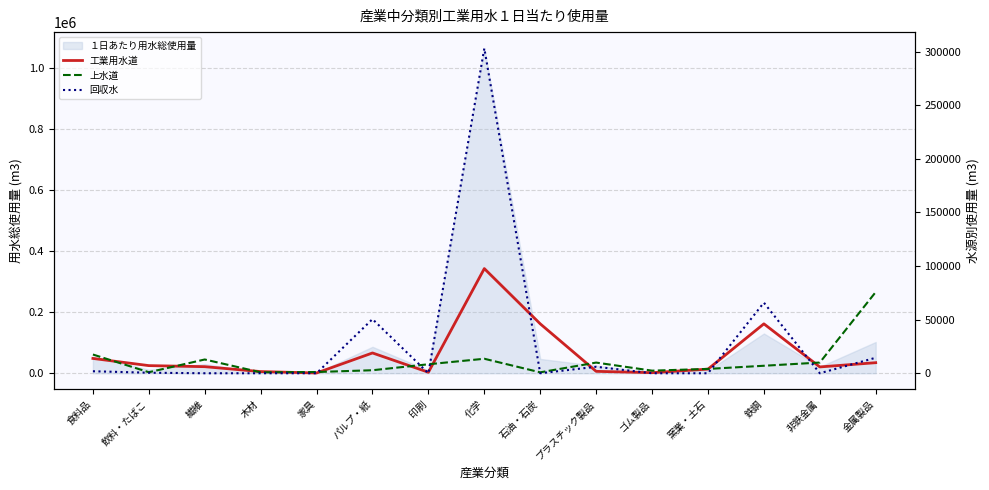

How many interior local valleys does the 工業用水道 series have?

4